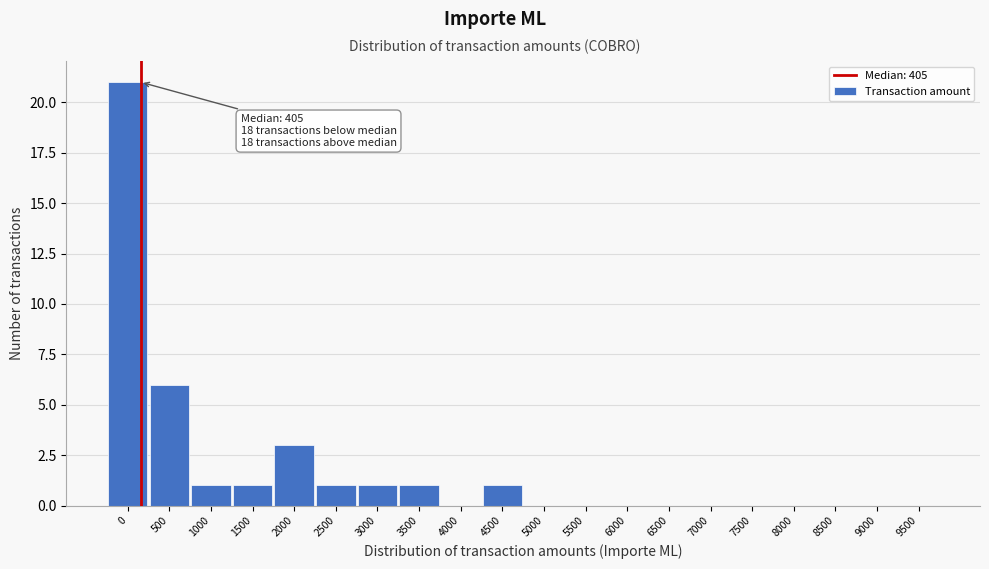

Reading left to right, what are all the values shown in this chart?

0=21	500=6	1000=1	1500=1	2000=3	2500=1	3000=1	3500=1	4000=0	4500=1	5000=0	5500=0	6000=0	6500=0	7000=0	7500=0	8000=0	8500=0	9000=0	9500=0